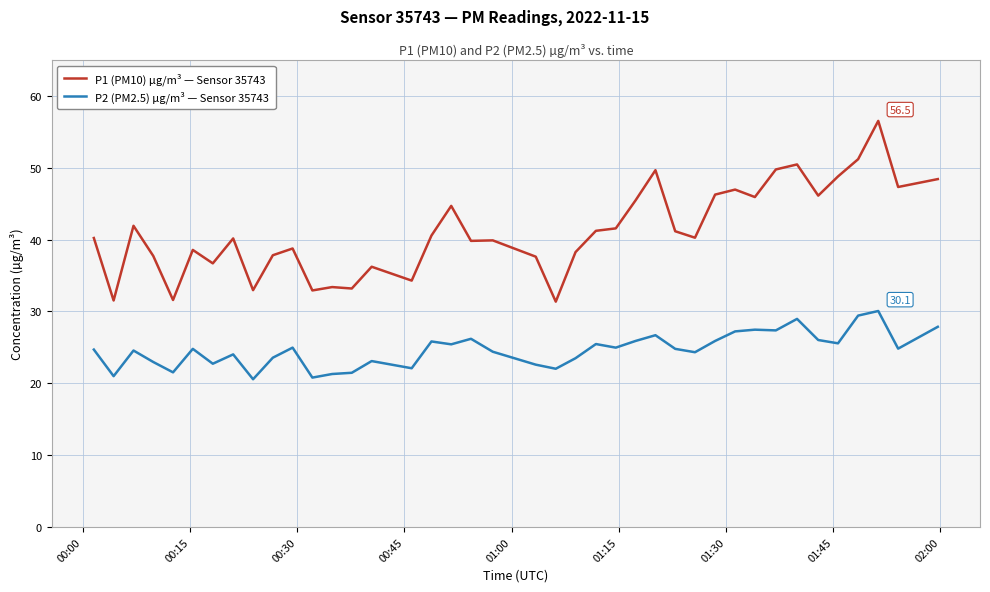

What is the minimum value for P2 (PM2.5) µg/m³ — Sensor 35743?

20.6